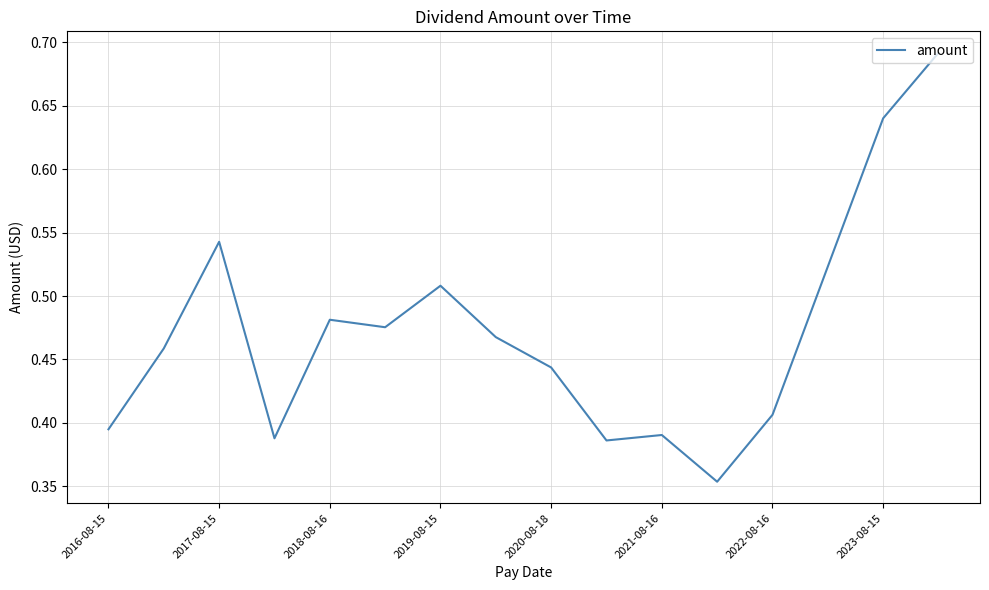

What is the difference between the maximum and minimum values?

0.3